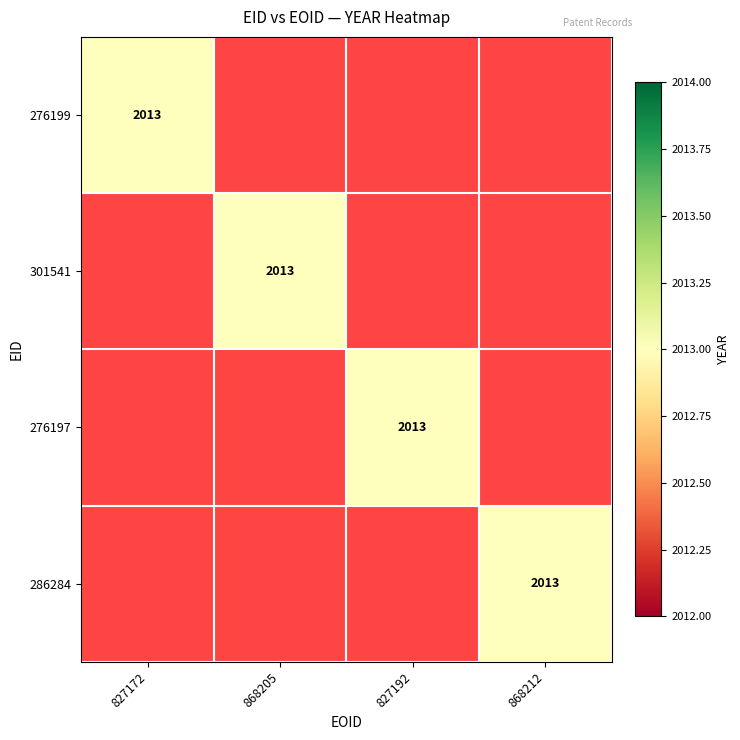

Is it true that 276199 equals -864 at 276197?

False